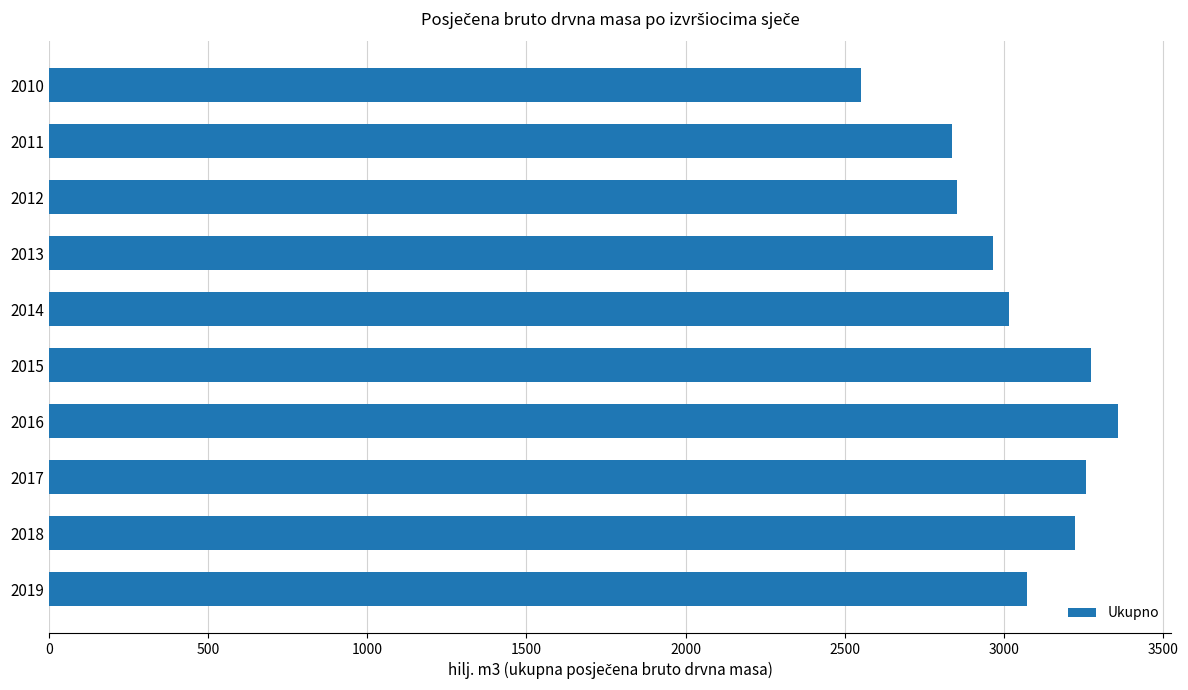

What is the value of the 7th bar from the top?

3358